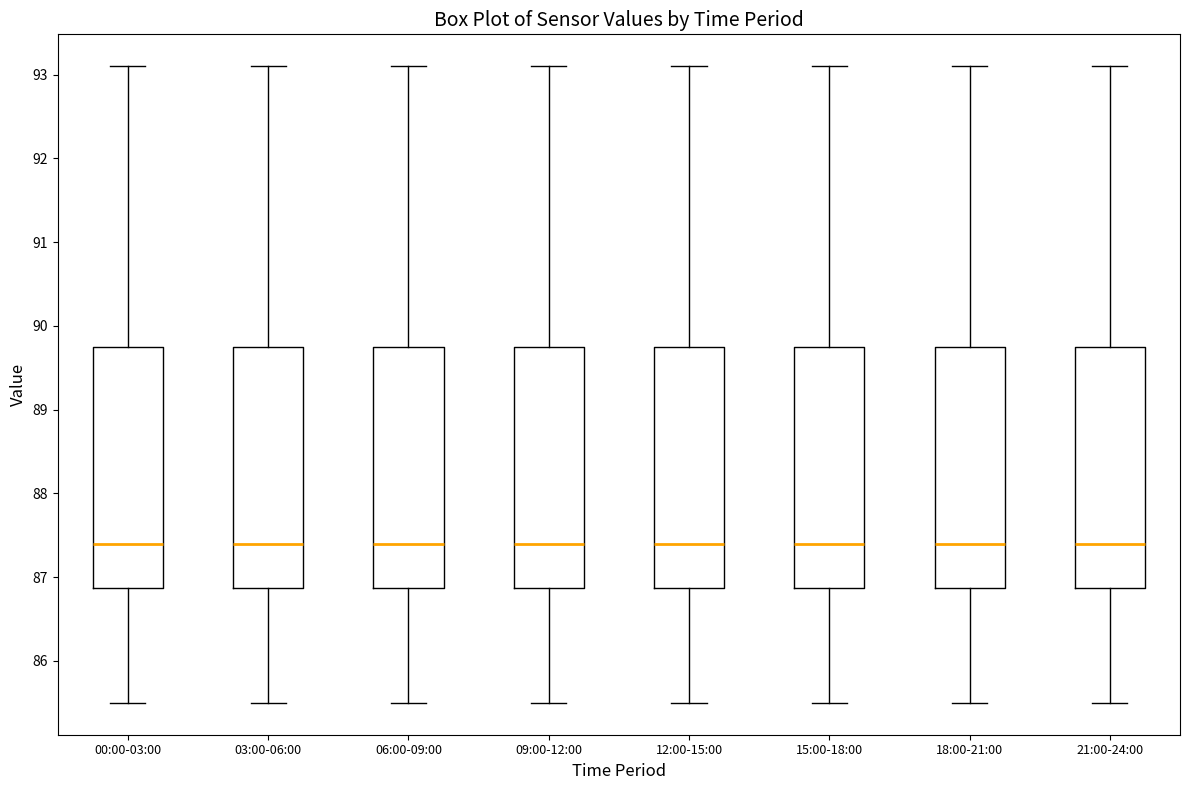

Reading left to right, read every box against the y-axis: the position of its median line, the range the box covers, and the ends of its whiskers. The values are not printed on the chart, so give them approximately, as read against the axis.

00:00-03:00: median 87.4, box 86.9 to 89.8, whiskers 85.5 to 93.1
03:00-06:00: median 87.4, box 86.9 to 89.8, whiskers 85.5 to 93.1
06:00-09:00: median 87.4, box 86.9 to 89.8, whiskers 85.5 to 93.1
09:00-12:00: median 87.4, box 86.9 to 89.8, whiskers 85.5 to 93.1
12:00-15:00: median 87.4, box 86.9 to 89.8, whiskers 85.5 to 93.1
15:00-18:00: median 87.4, box 86.9 to 89.8, whiskers 85.5 to 93.1
18:00-21:00: median 87.4, box 86.9 to 89.8, whiskers 85.5 to 93.1
21:00-24:00: median 87.4, box 86.9 to 89.8, whiskers 85.5 to 93.1